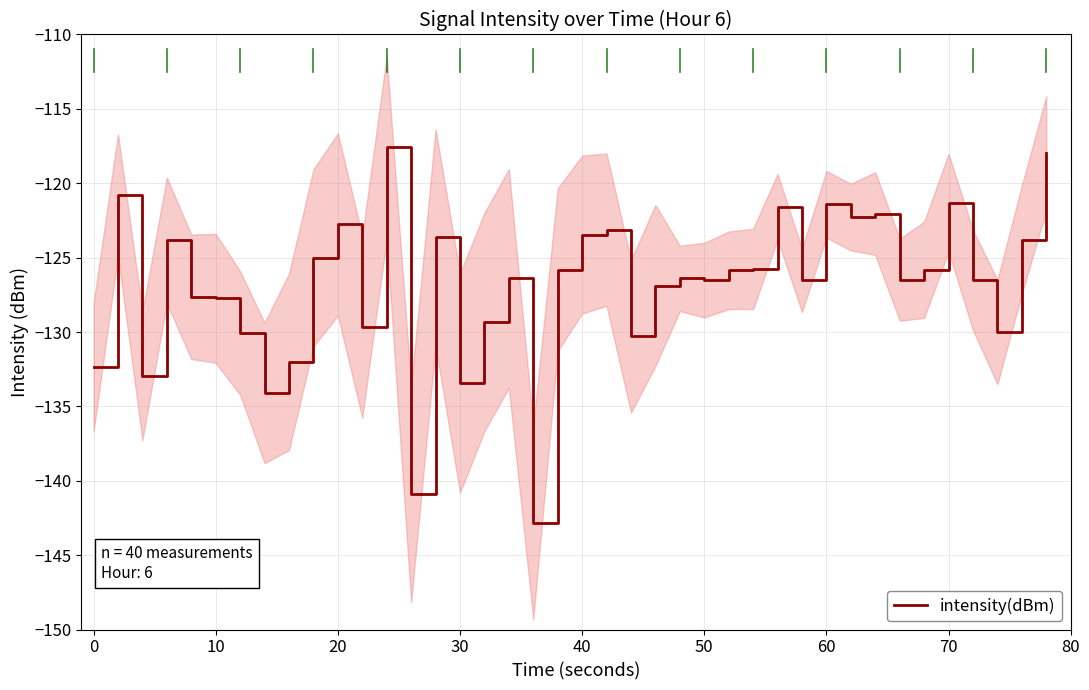

What is the sum of all values?

-5072.8